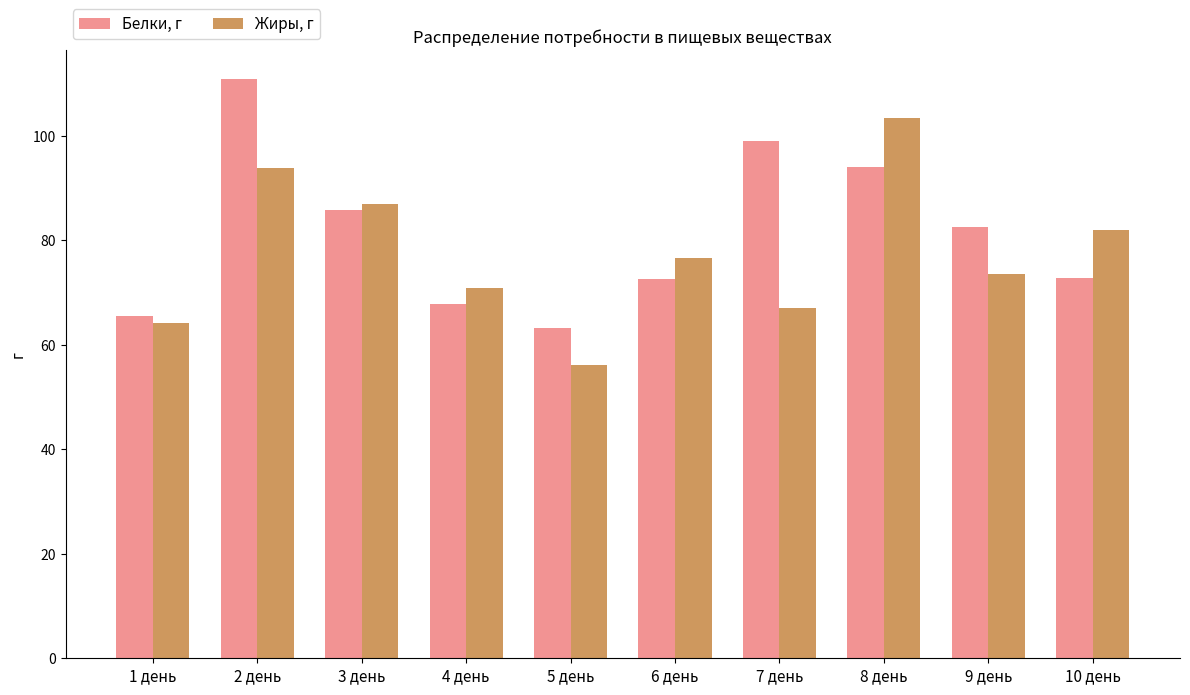

What are all the series names shown in the legend?

Белки, г, Жиры, г